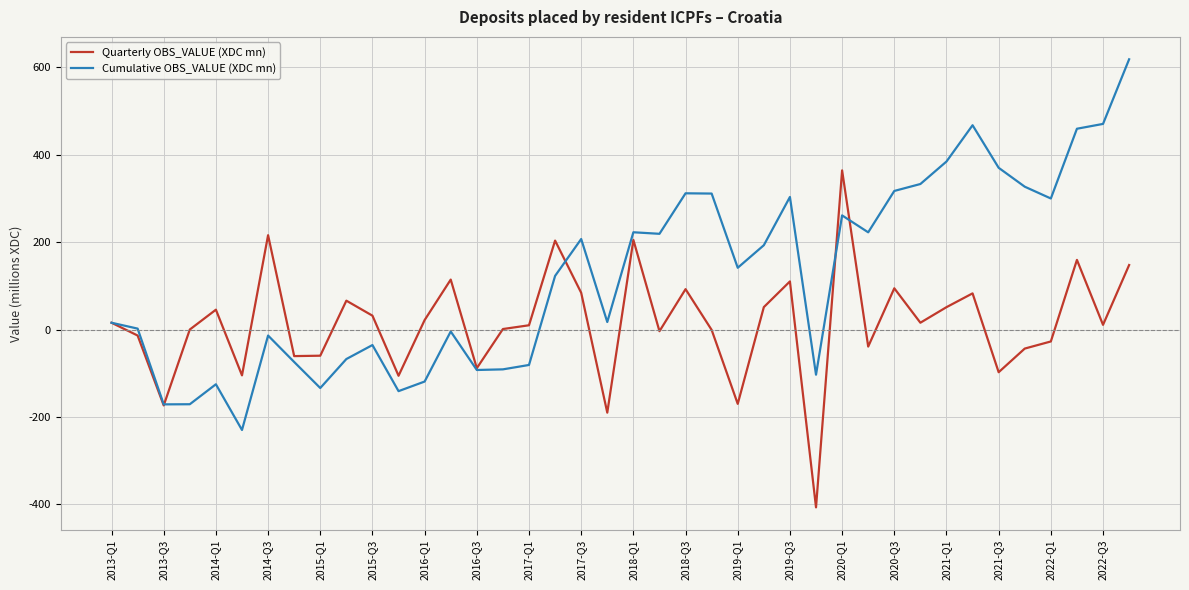

What is the minimum value shown in the chart?

-406.7